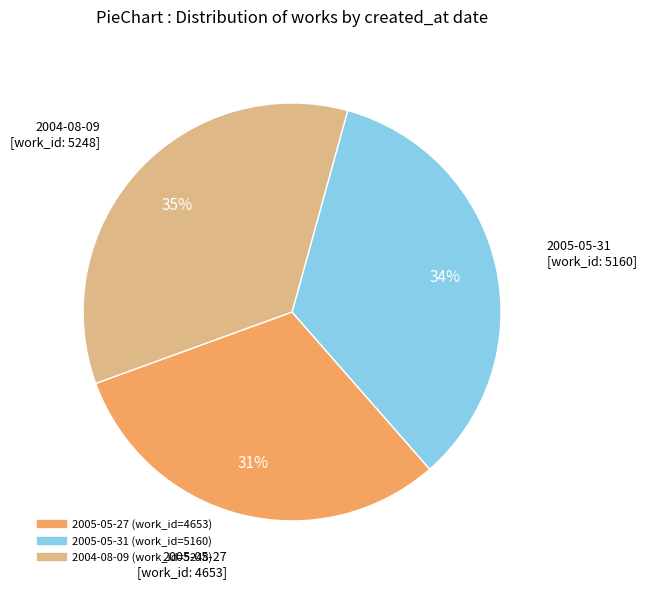

Which has a higher value, 2005-05-27 or 2004-08-09?

2004-08-09